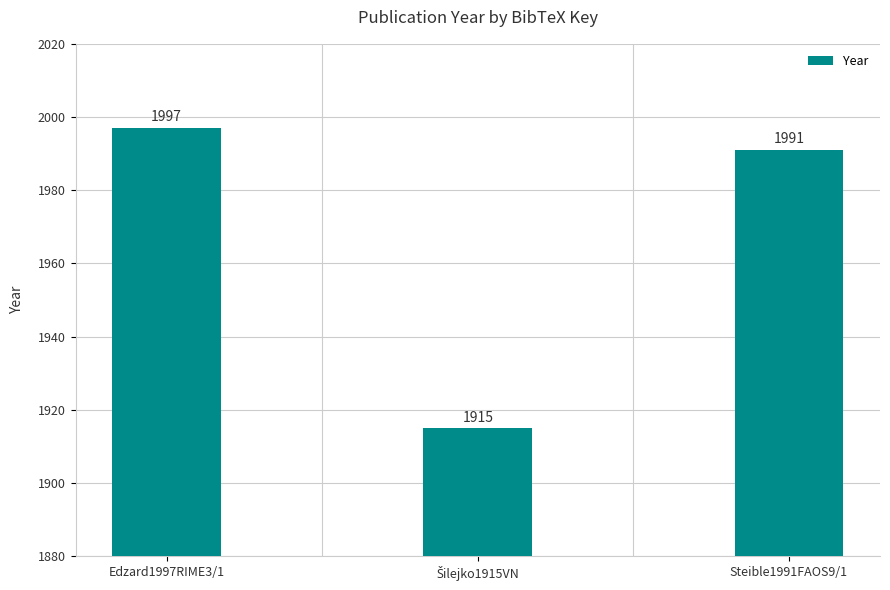

What is the minimum value shown in the chart?

1915